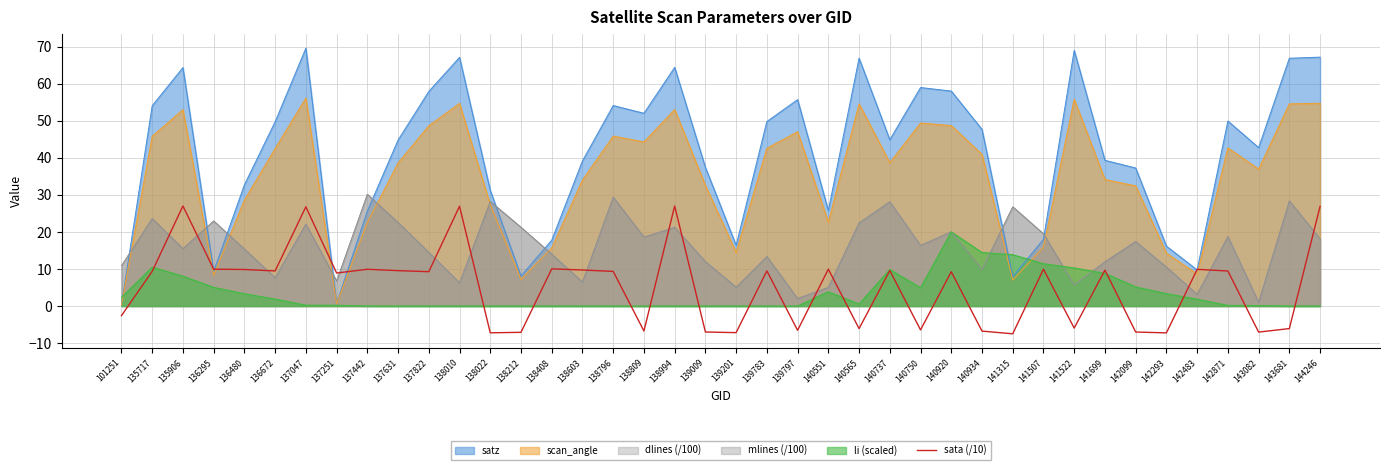

Which series ends up on top after the final intersection of scan_angle and mlines (/100)?

scan_angle